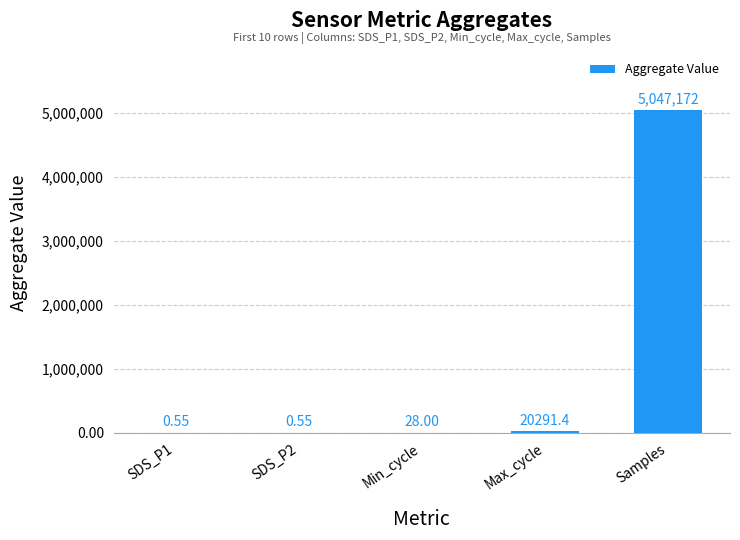

What is the sum of the values at Min_cycle and Max_cycle?

20319.4